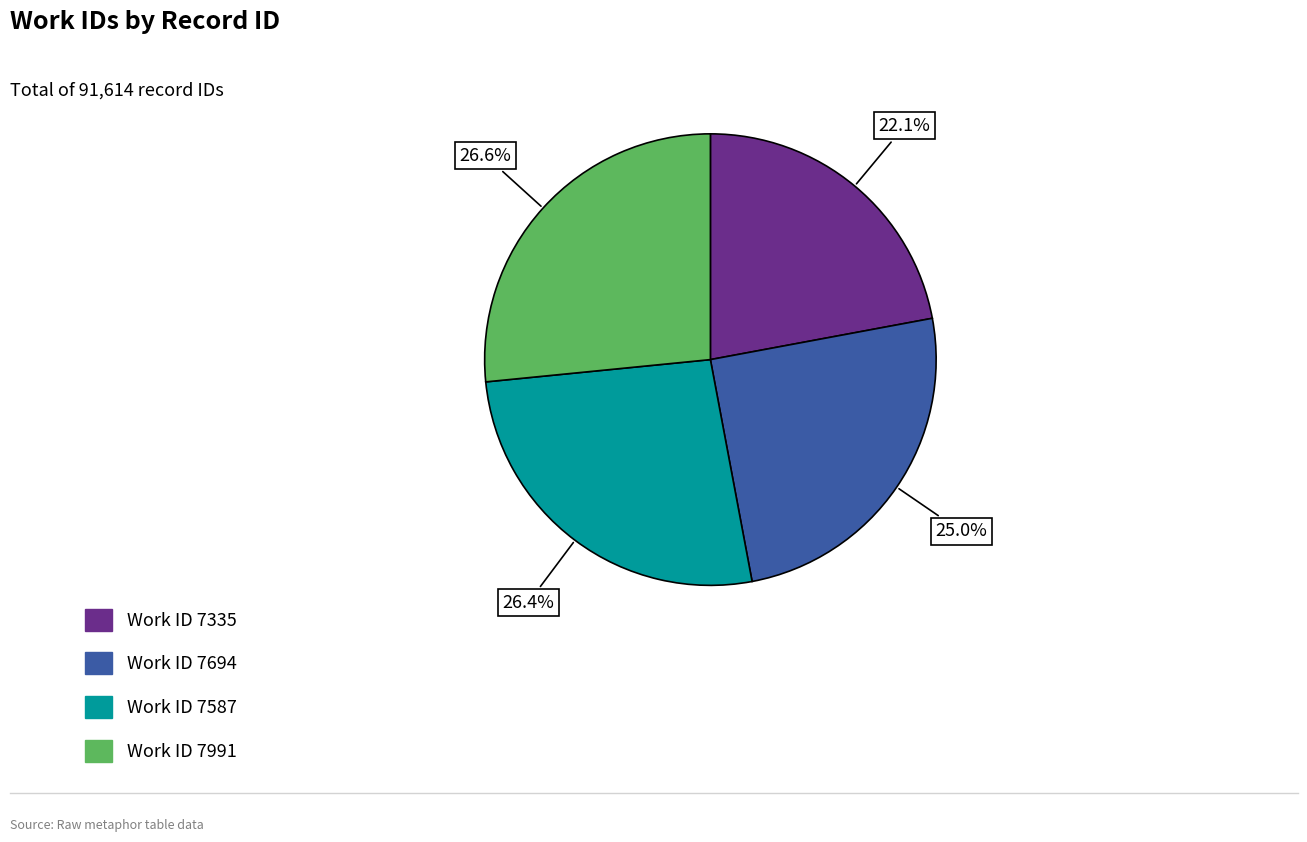

Is there any slice that represents more than half of the pie?

No